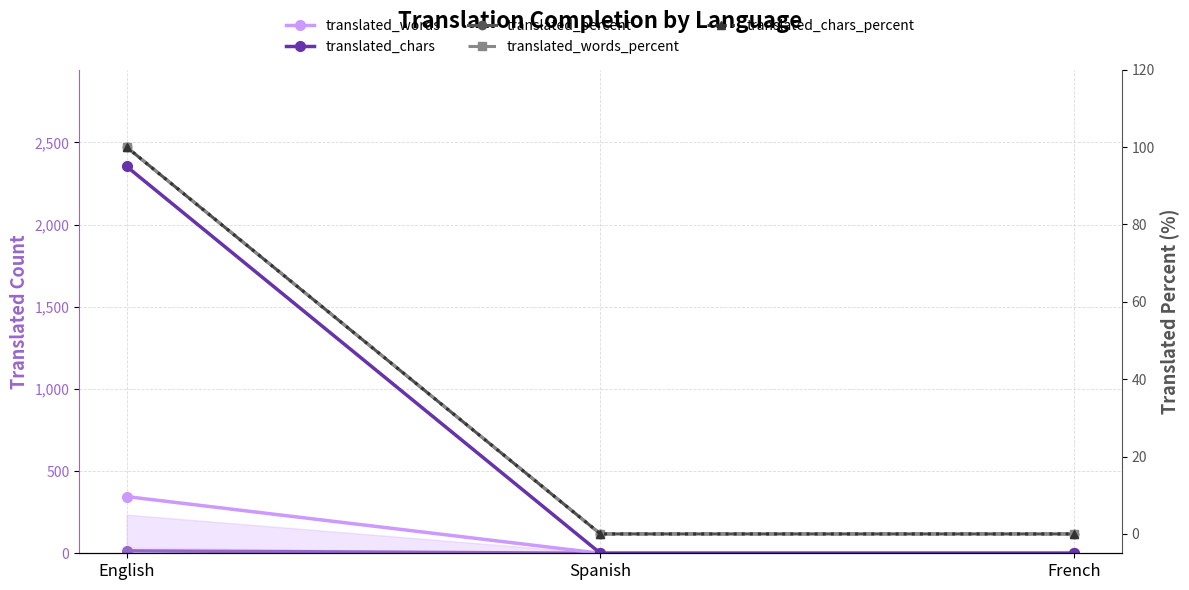

The translated_words series shows 0 at French. True or false?

True